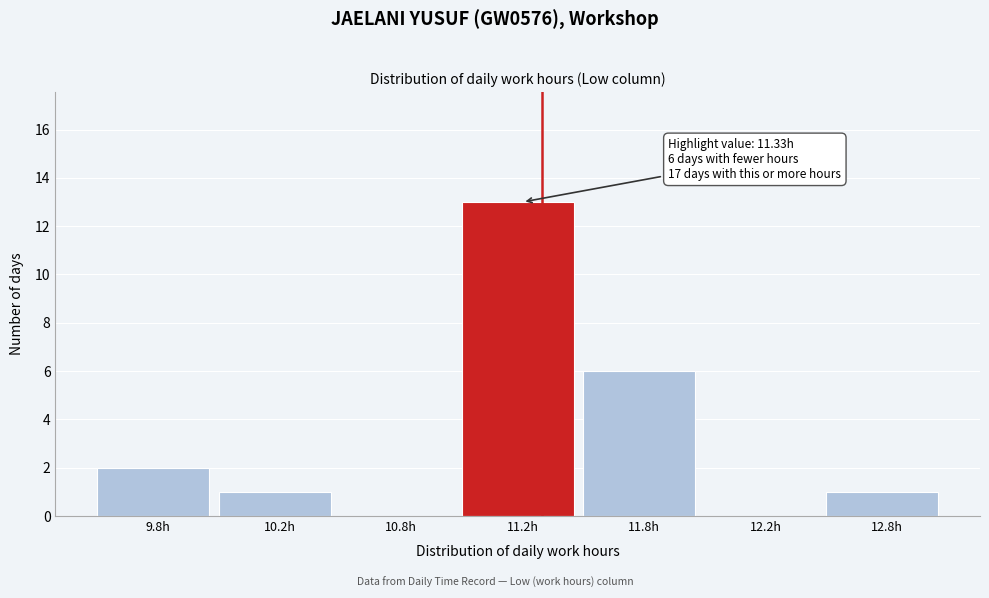

Reading left to right, list all the values displayed in this chart.

9.8h=2	10.2h=1	10.8h=0	11.2h=13	11.8h=6	12.2h=0	12.8h=1